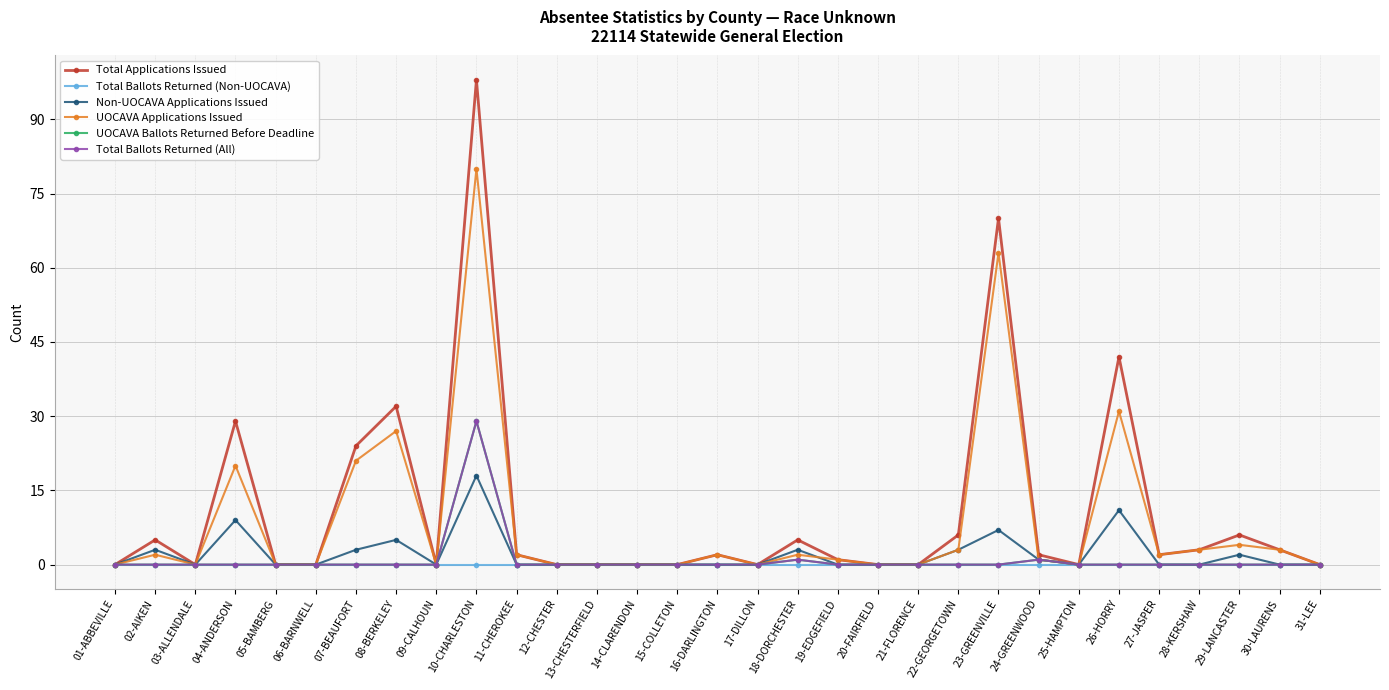

Is this an area chart (filled region under the line)?

No